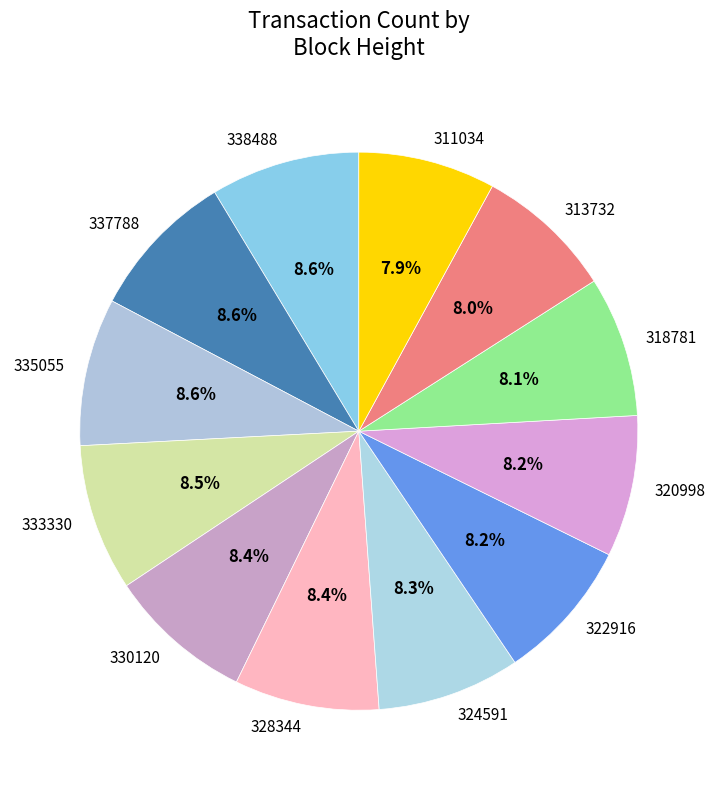

To the nearest percent, what is the average slice percentage?

8%